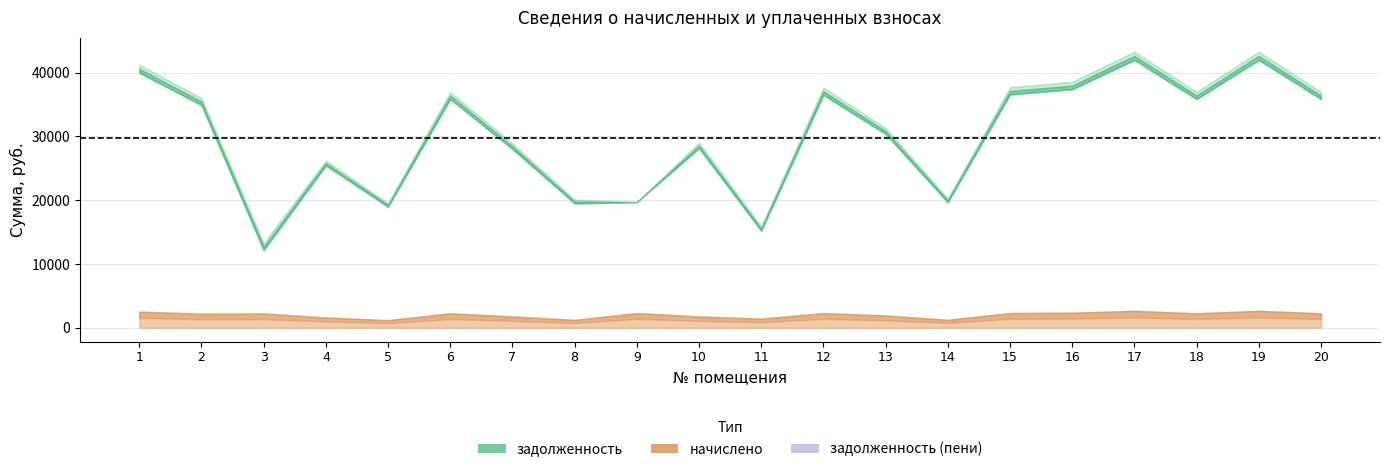

Where is the first local minimum for начислено?

2